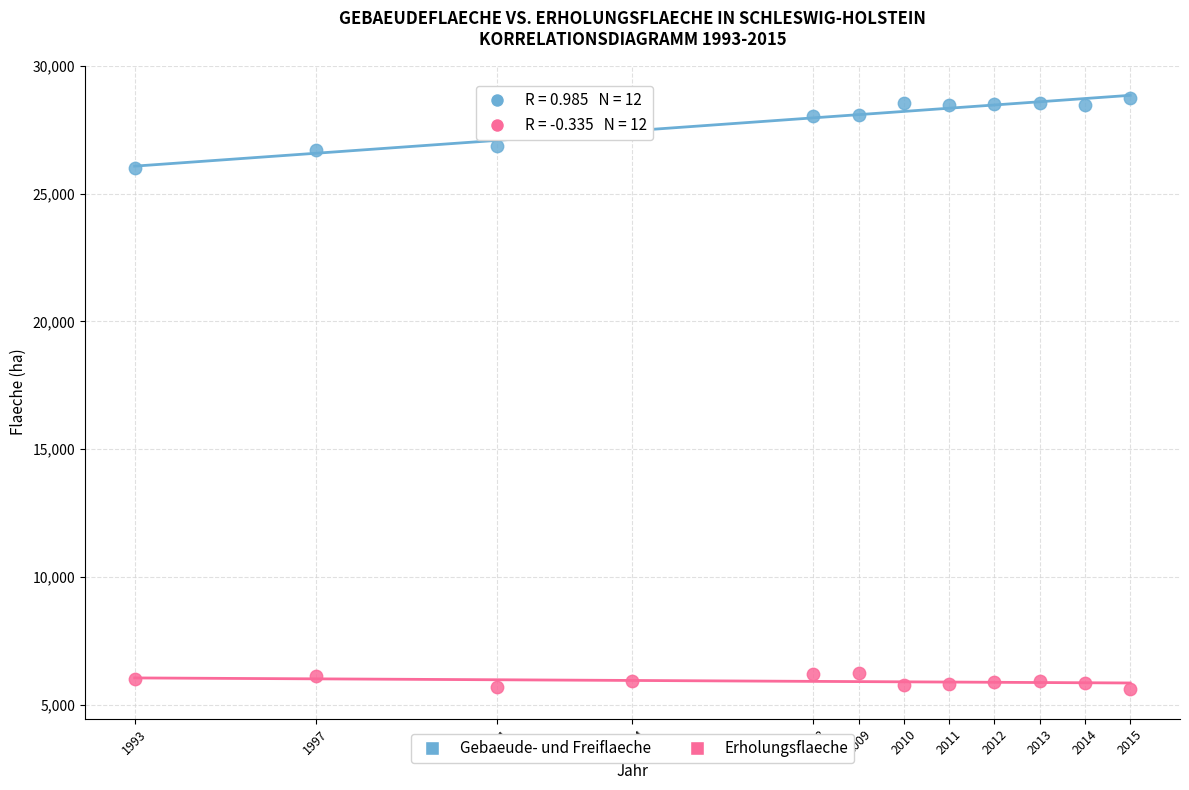

Which series reaches the maximum Y coordinate?

Gebaeude- und Freiflaeche